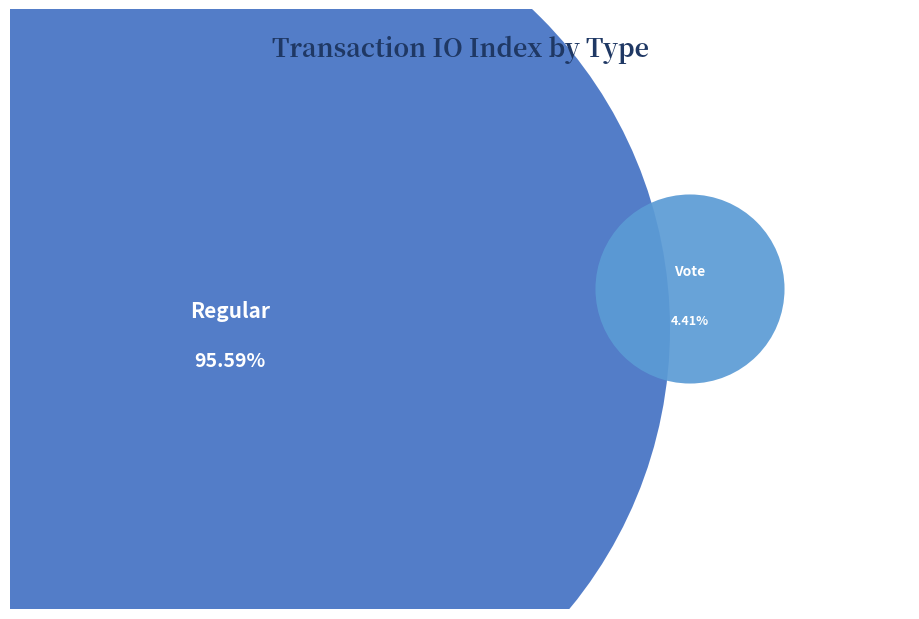

The Regular slice represents 99% of the pie. True or false?

False